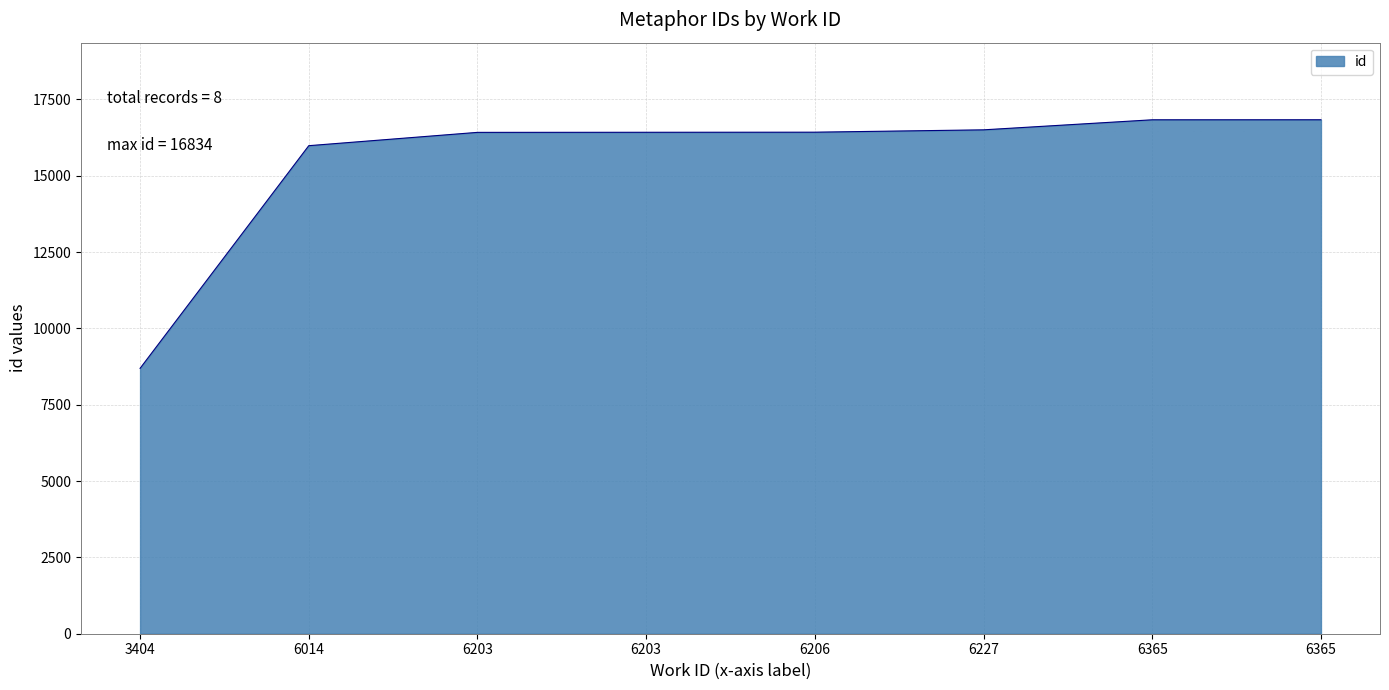

Where does the data first go above 16427?

6227